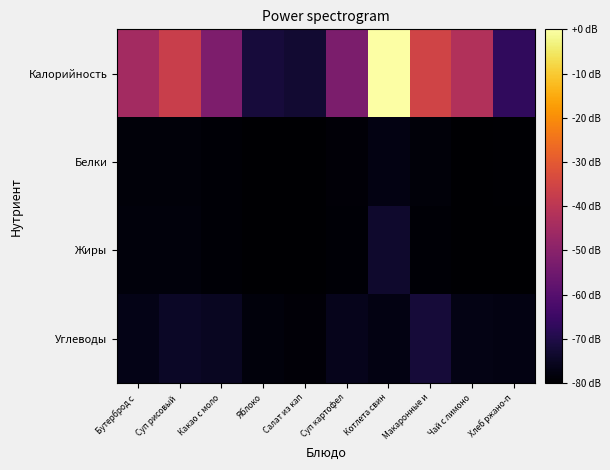

Which series has the widest spread of values?

Калорийность